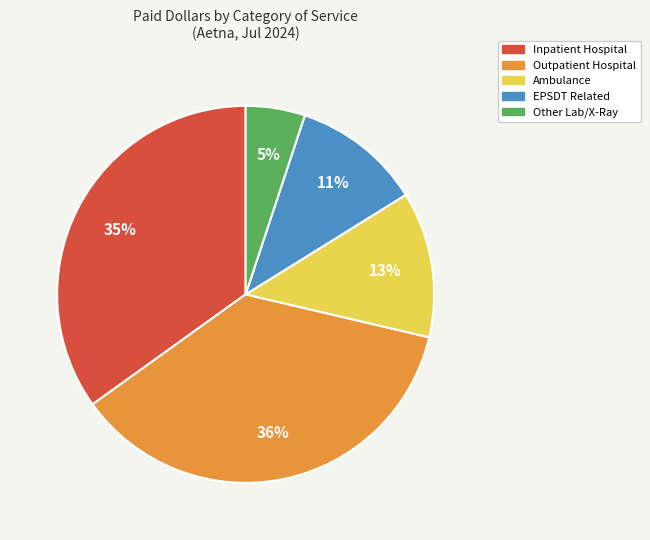

How many slices are in this pie chart?

5